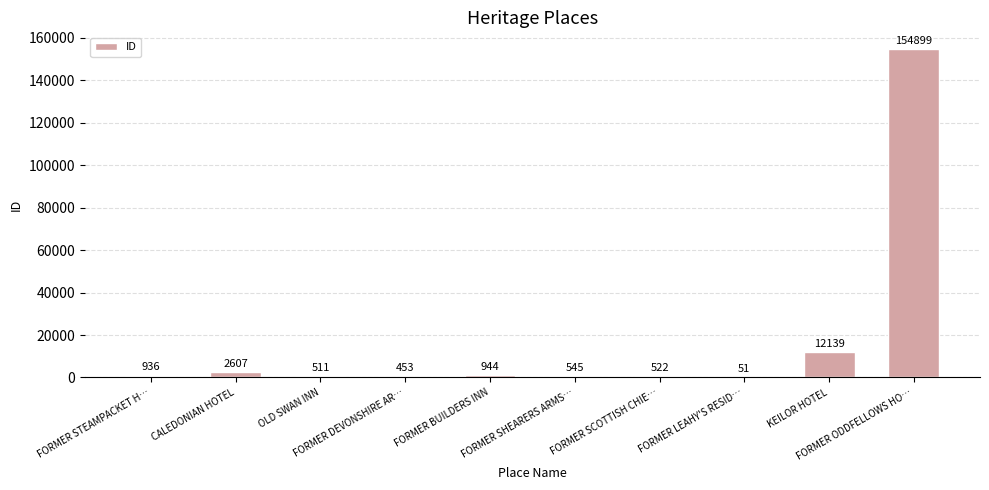

What is the change in value from KEILOR HOTEL to FORMER ODDFELLOWS HO…?

+142760